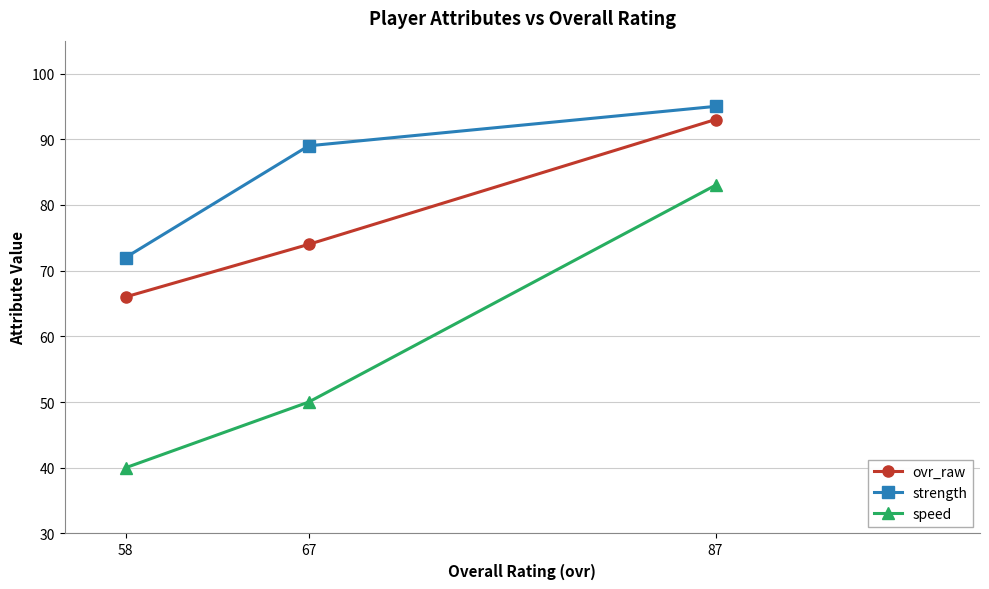

Is it true that speed equals 81 at 67?

False